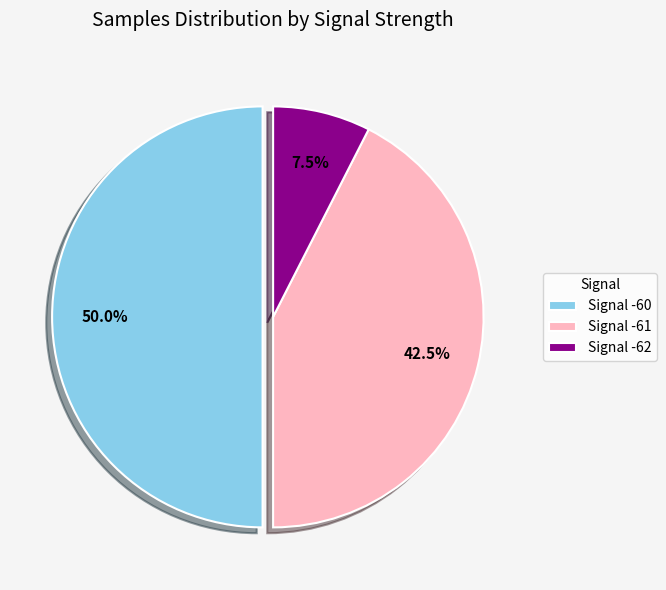

Does Signal -62 represent more than half of the total?

No